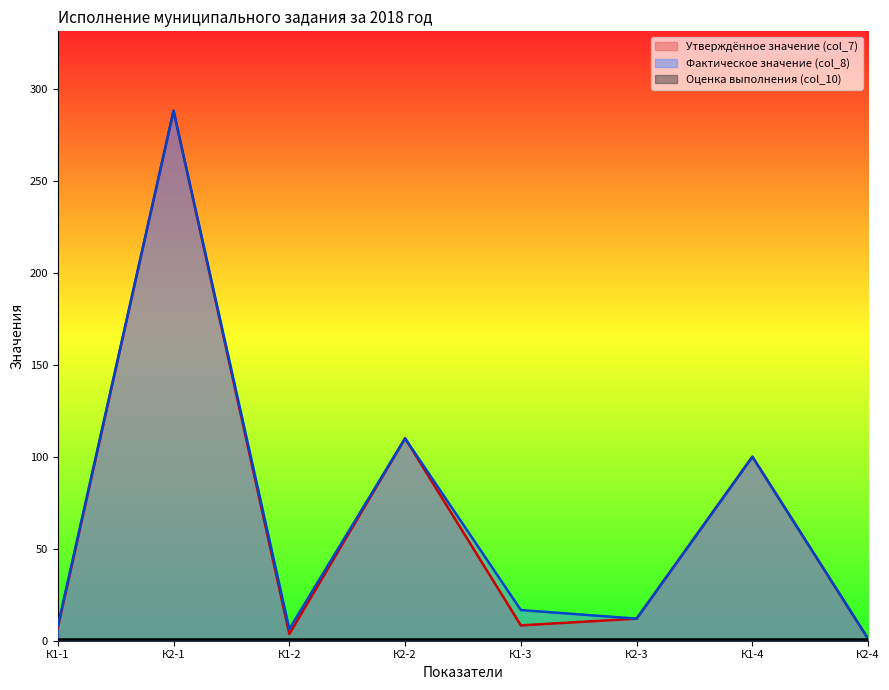

Which series changed the most between К1-2 and К2-4?

Фактическое значение (col_8)